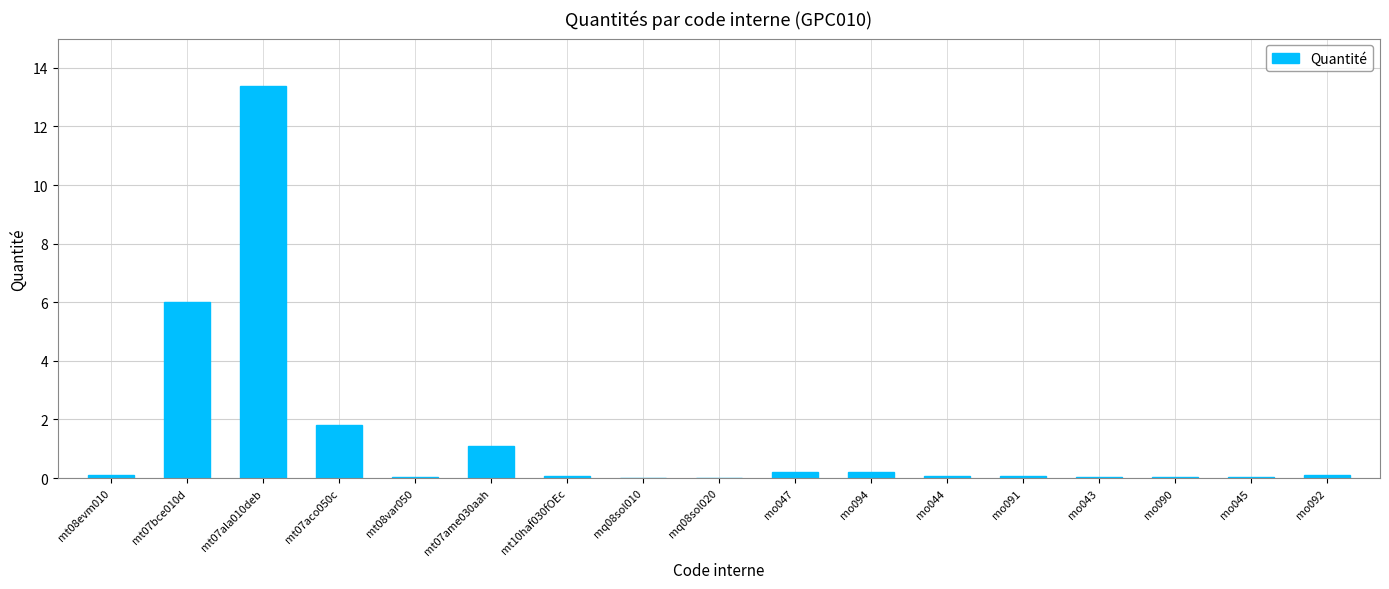

The chart shows a value of 1.8 at mt07aco050c. True or false?

True